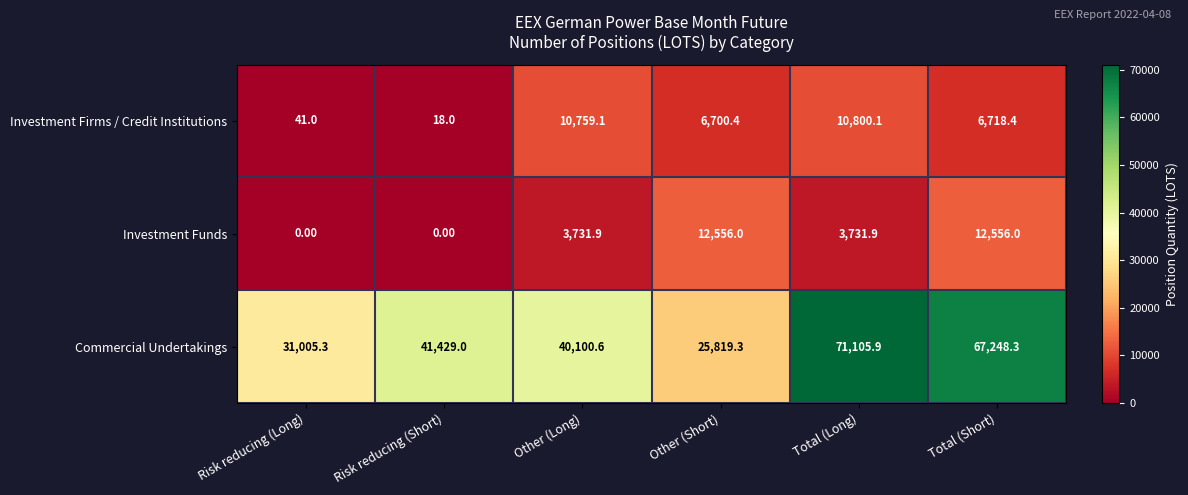

Where does the Investment Funds series first go above 3731?

Other (Long)